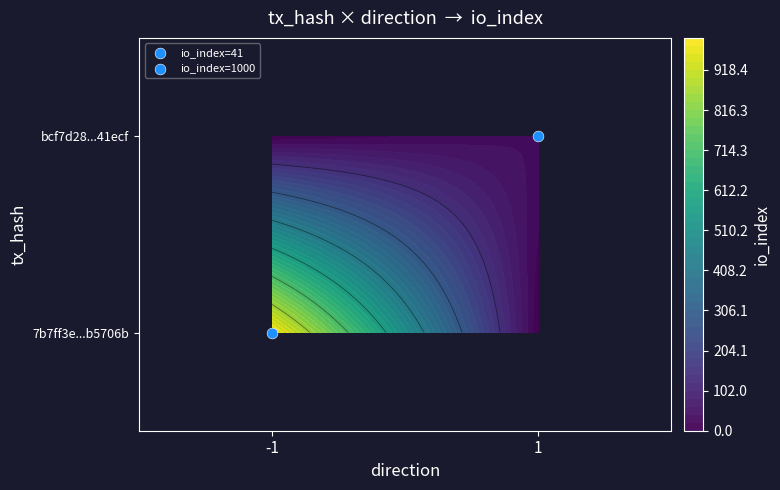

Reading left to right, list all the values displayed in this chart.

7b7ff3e972b4141ca0aa87365d5fa2690b5706b: -1	1000
bcf7d28cc6fcf46271571df20aa2d6df5d41ecf: 1	41